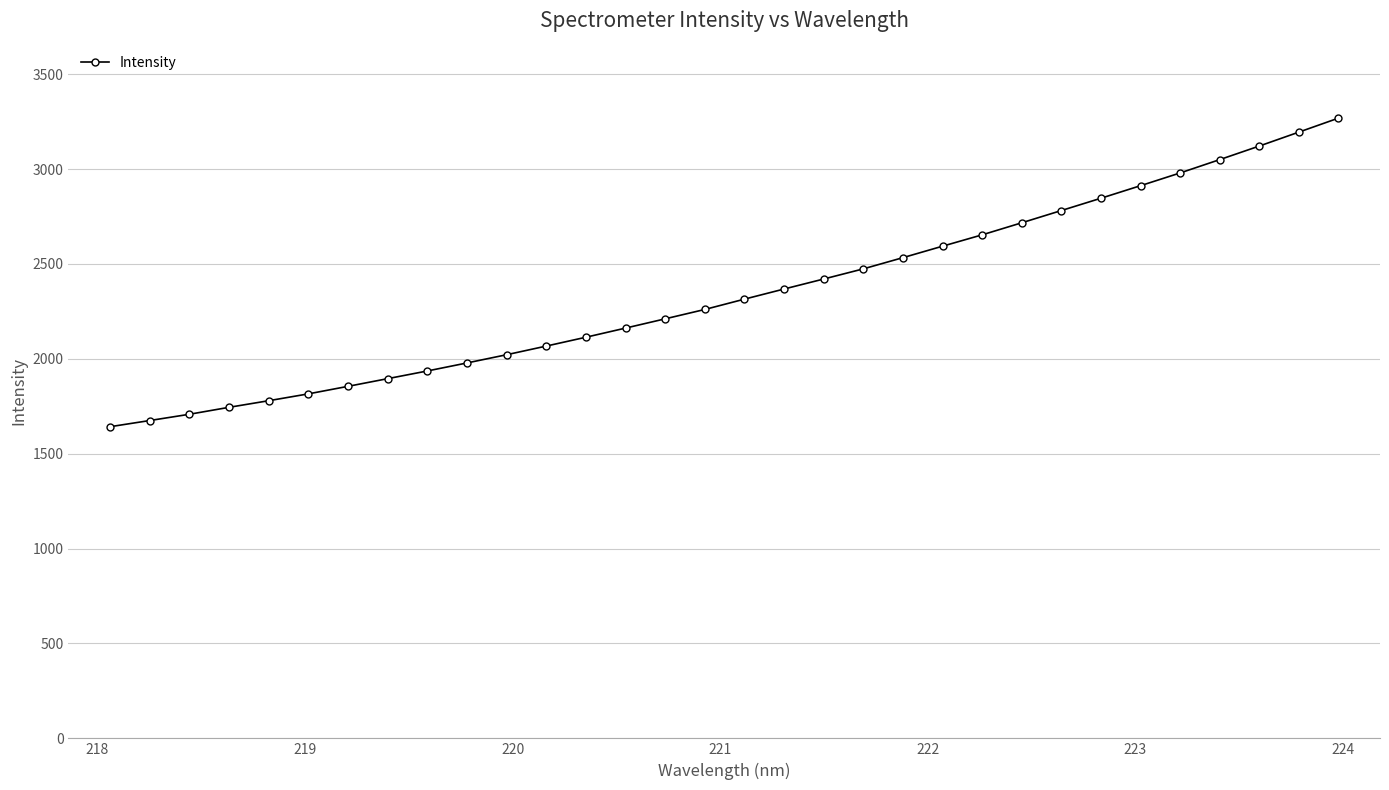

What is the smallest value displayed?

1642.3